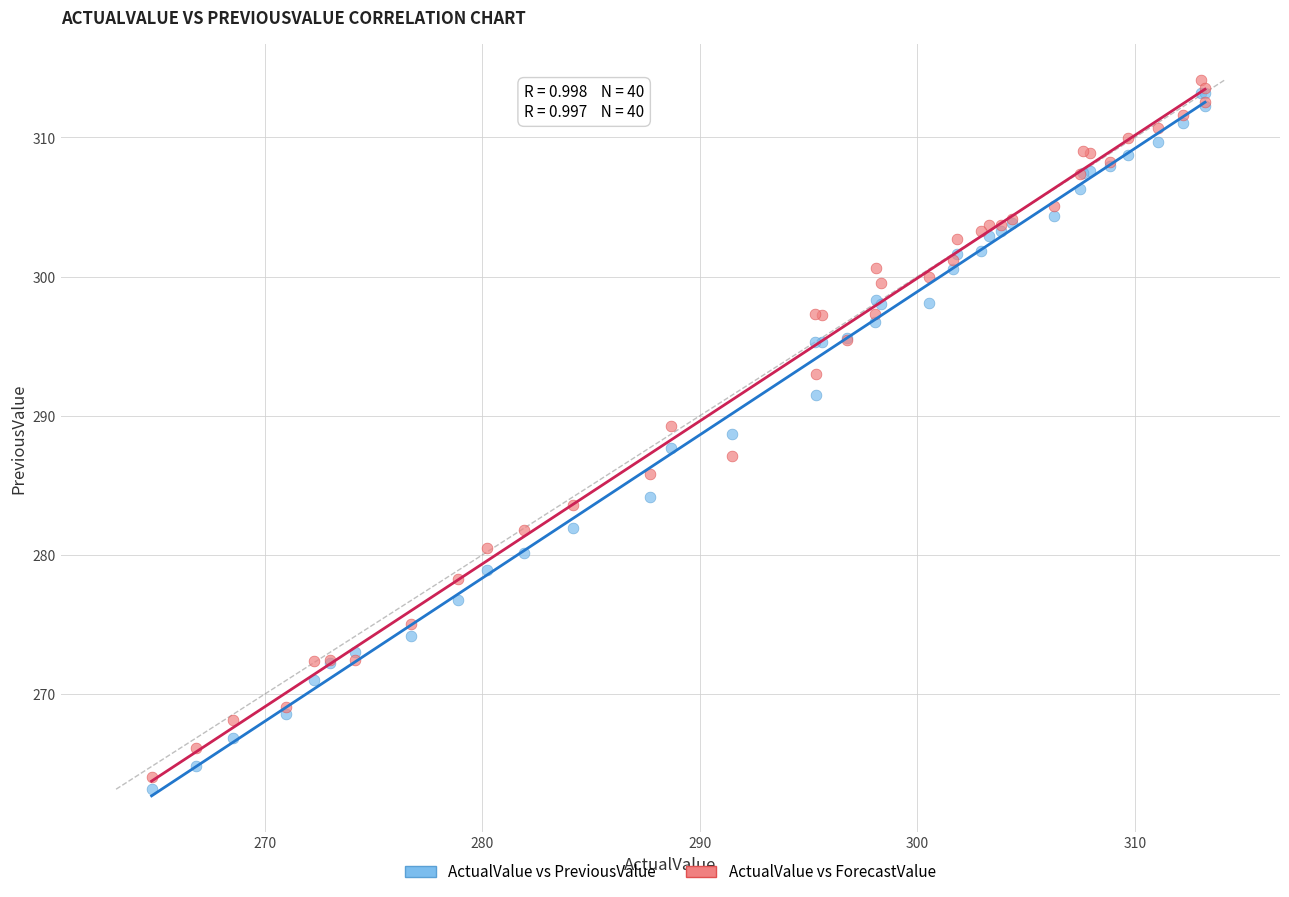

What are all the series names shown in the legend?

ActualValue vs PreviousValue, ActualValue vs ForecastValue